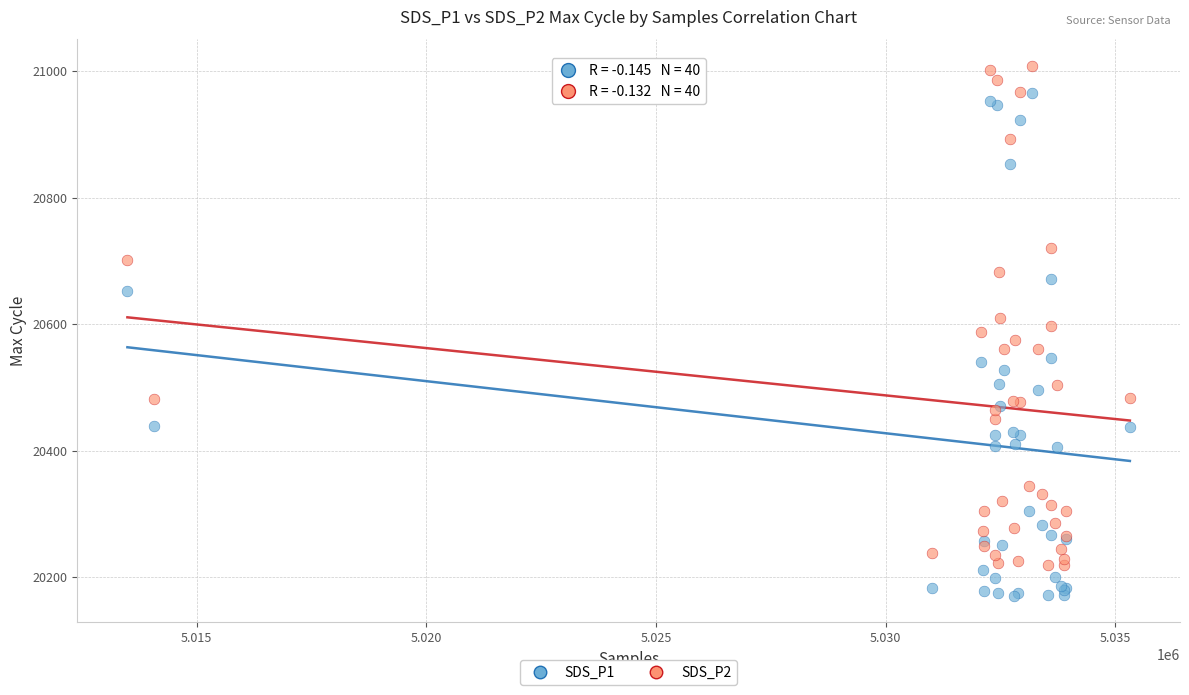

Which series has the largest Y range (max minus min)?

SDS_P1